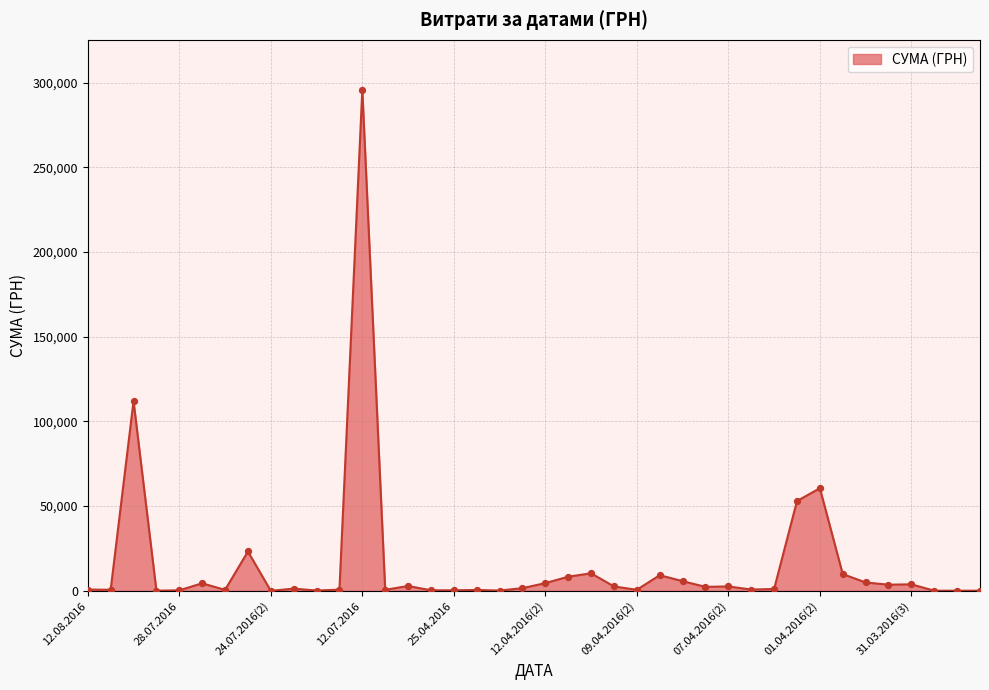

What is the greatest value displayed?

295638.6